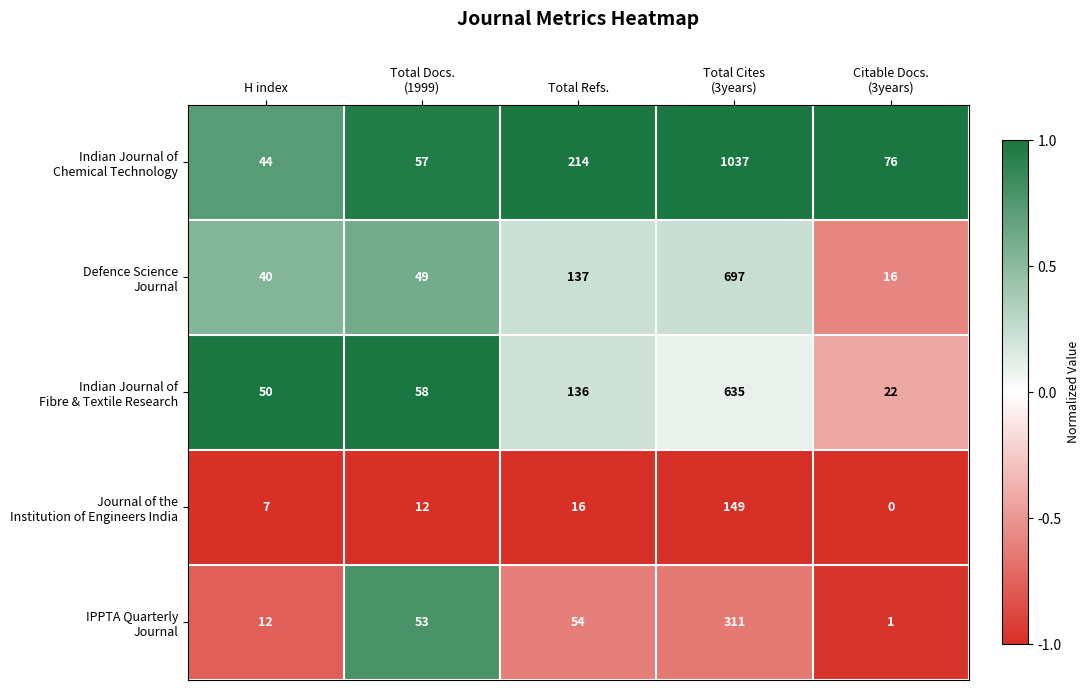

What is the greatest value displayed?

1037